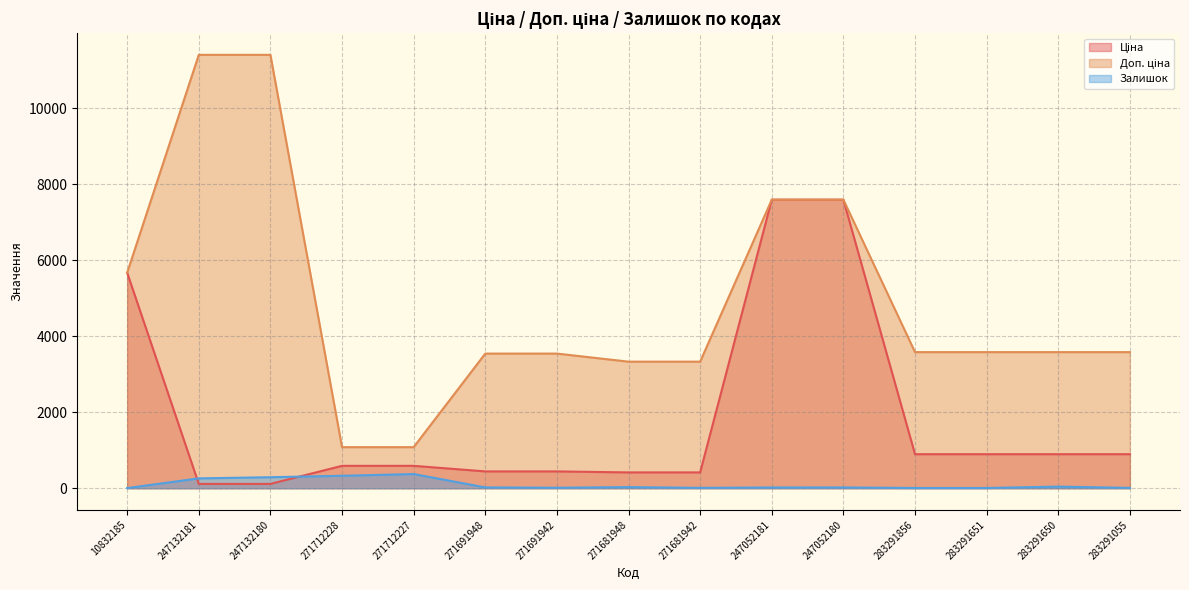

What is the minimum value for Залишок?

4.0